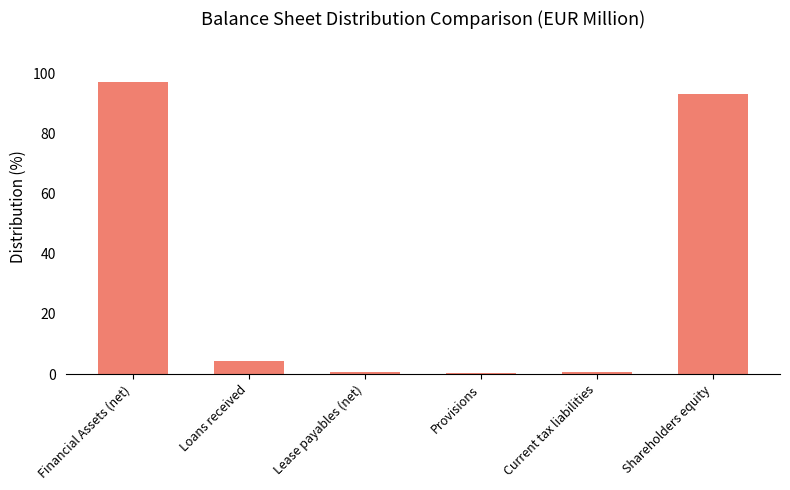

What value does the data have at Loans received?

4.2